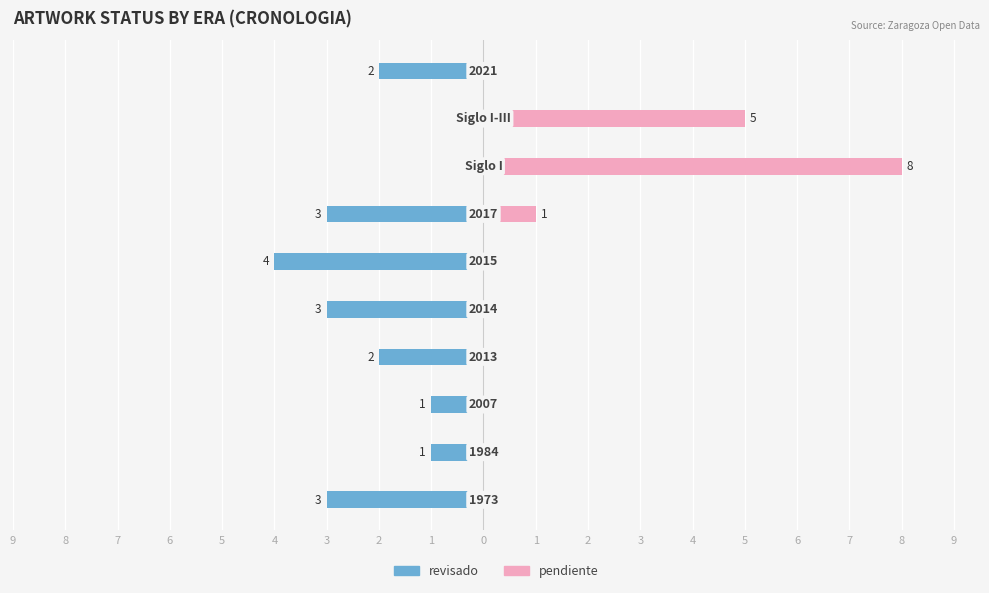

The value of pendiente at 3 is -4. True or false?

False